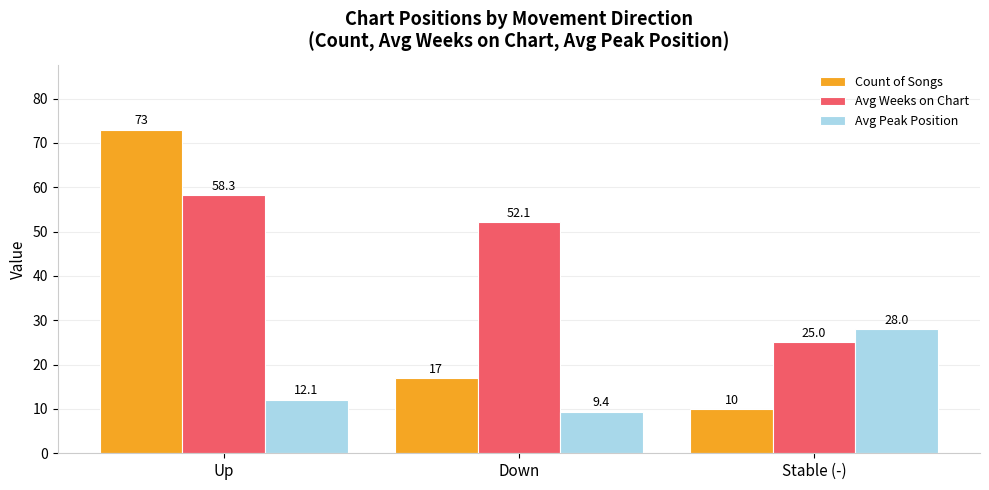

What is the difference between the second highest and minimum values in the Avg Weeks on Chart series?

27.1